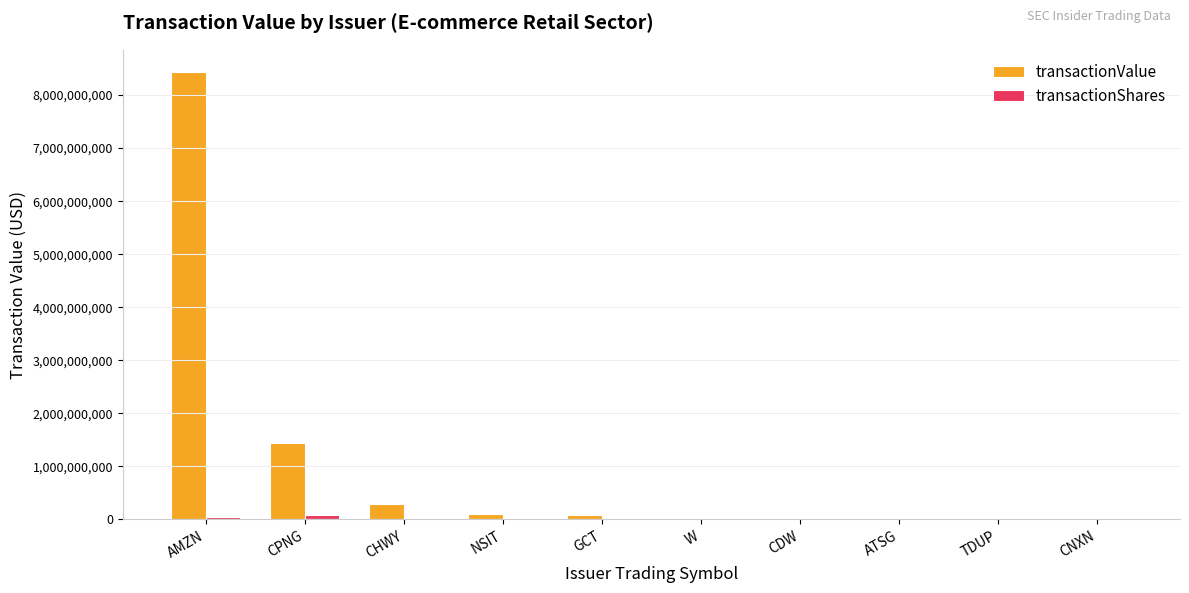

Which category has the highest value in the transactionValue series?

AMZN